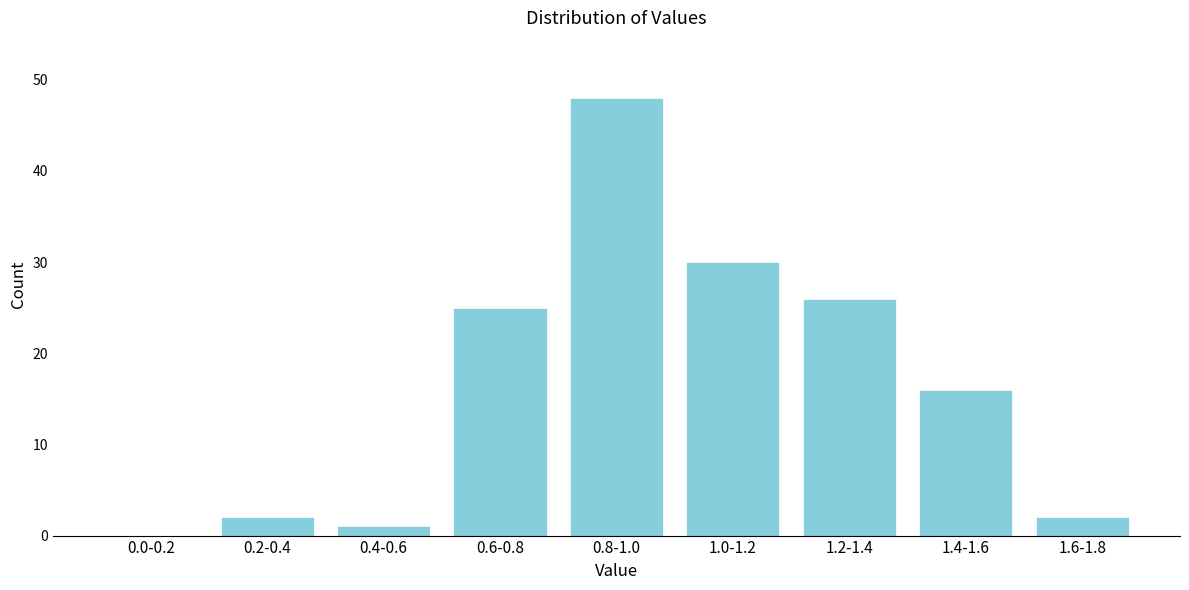

Reading right to left, list all the values displayed in this chart.

1.6-1.8=2	1.4-1.6=16	1.2-1.4=26	1.0-1.2=30	0.8-1.0=48	0.6-0.8=25	0.4-0.6=1	0.2-0.4=2	0.0-0.2=0